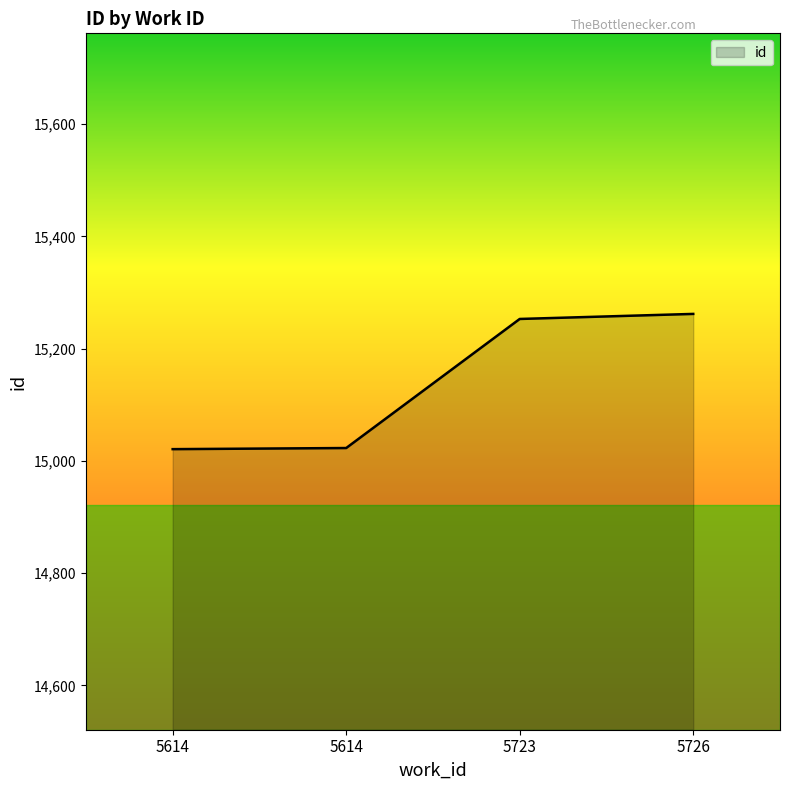

List the labels in order of value, largest first.

5726, 5723, 5614, 5614